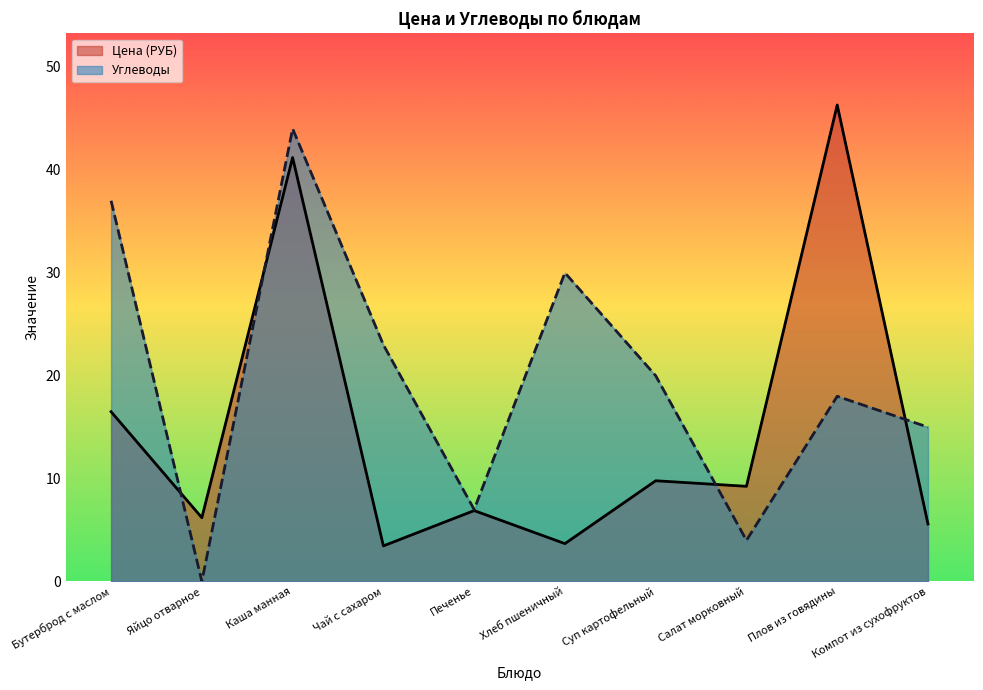

At which label is Цена (РУБ) closest to 24?

Бутерброд с маслом